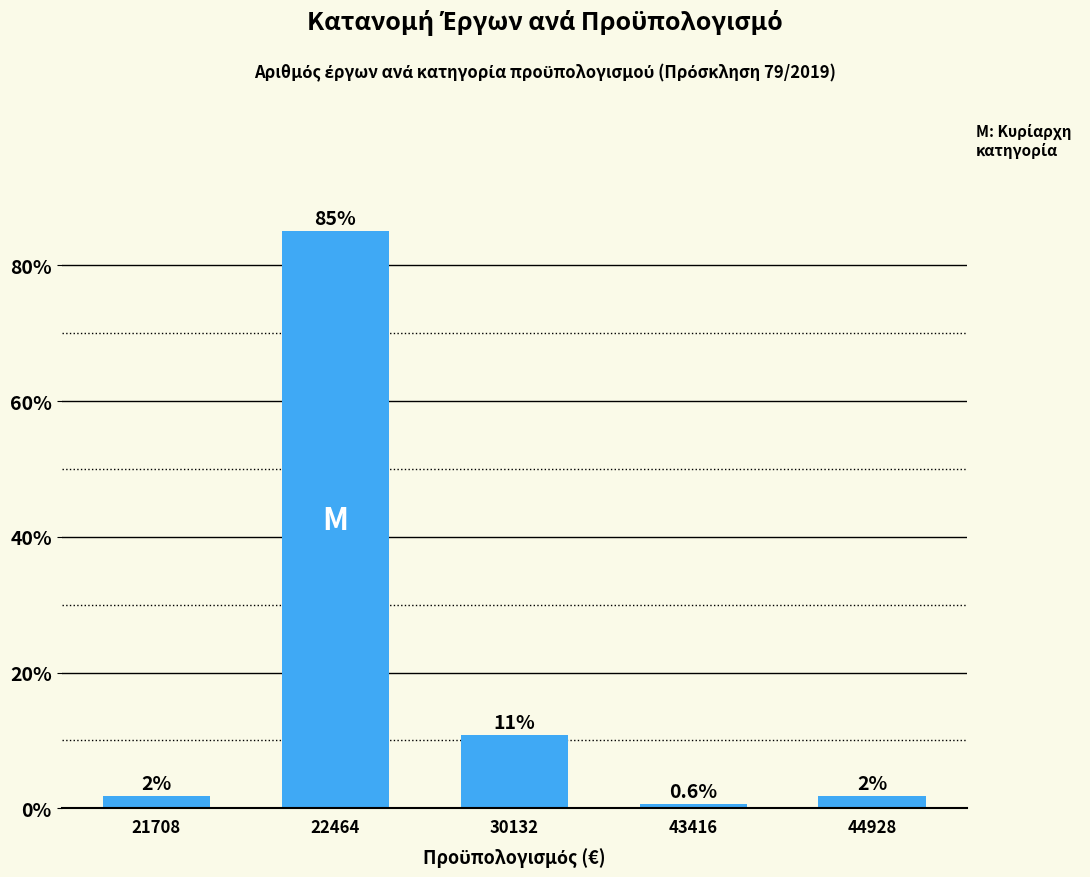

What is the sum of all values?

100.0